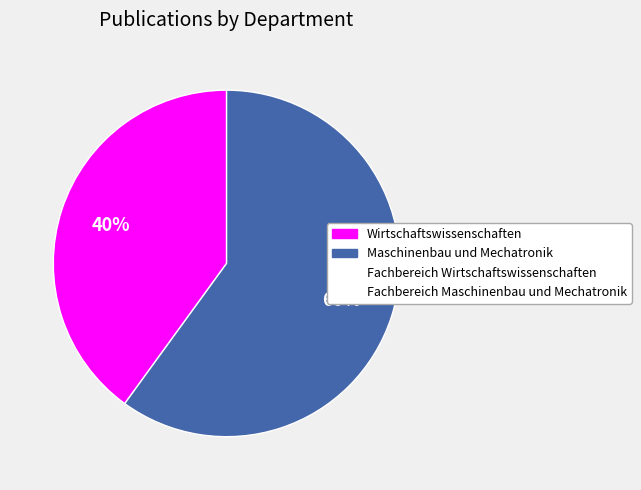

To the nearest percent, what is the difference between the largest and smallest slice percentages?

20%